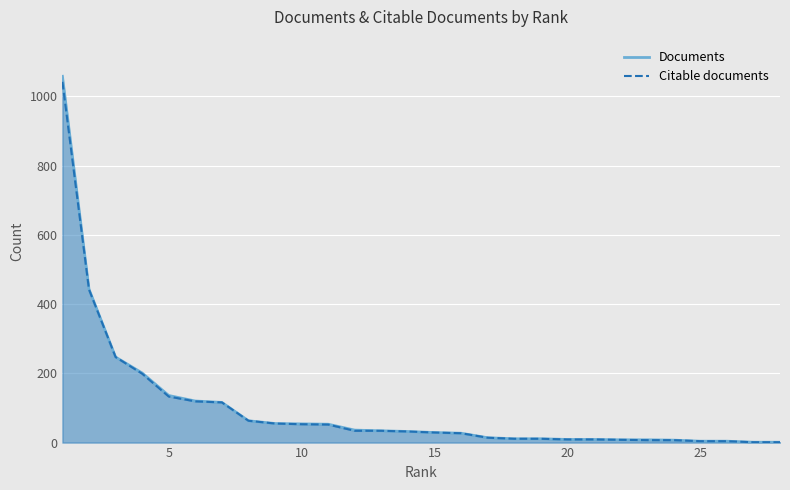

Which series has the widest spread of values?

Documents